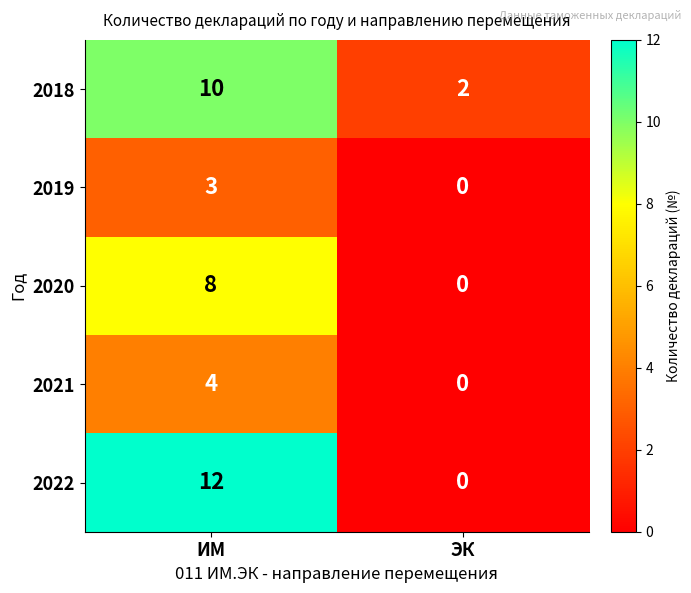

Count the number of data series in this chart.

5